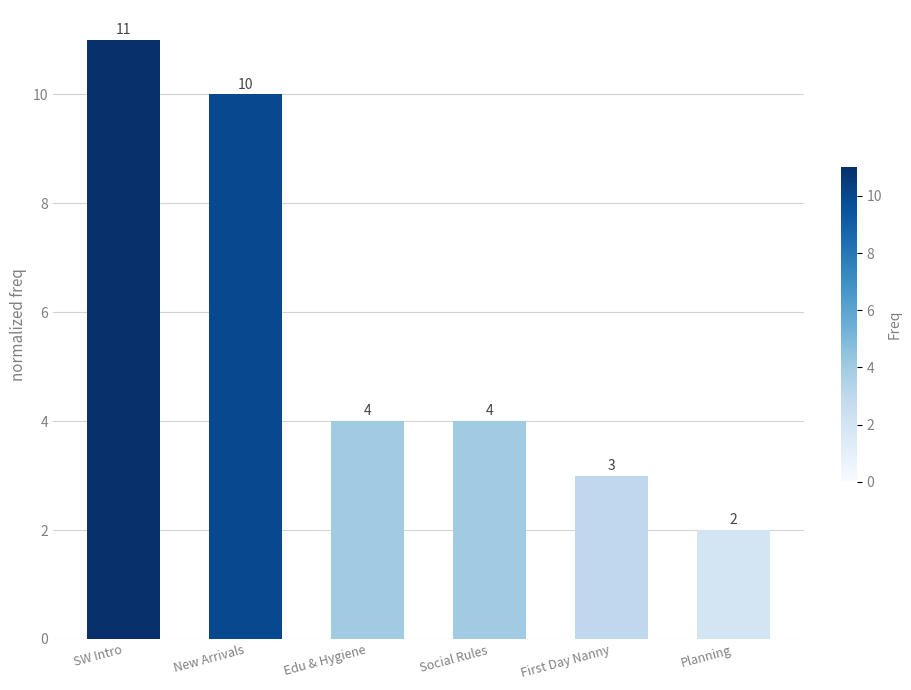

The value at Edu & Hygiene is 7. True or false?

False